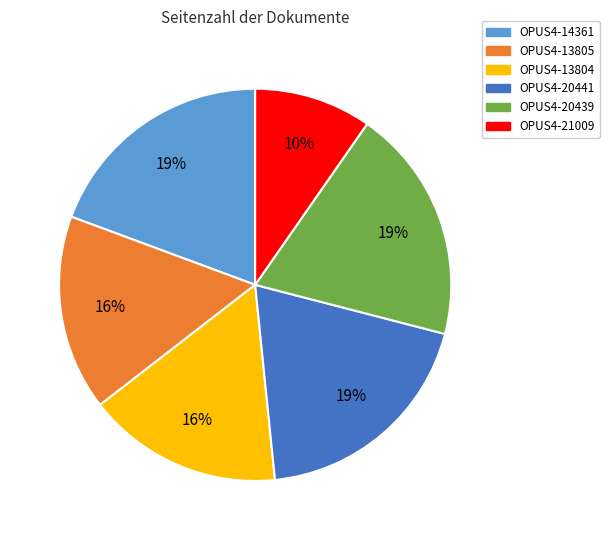

Which category has the smallest portion of the pie?

OPUS4-21009